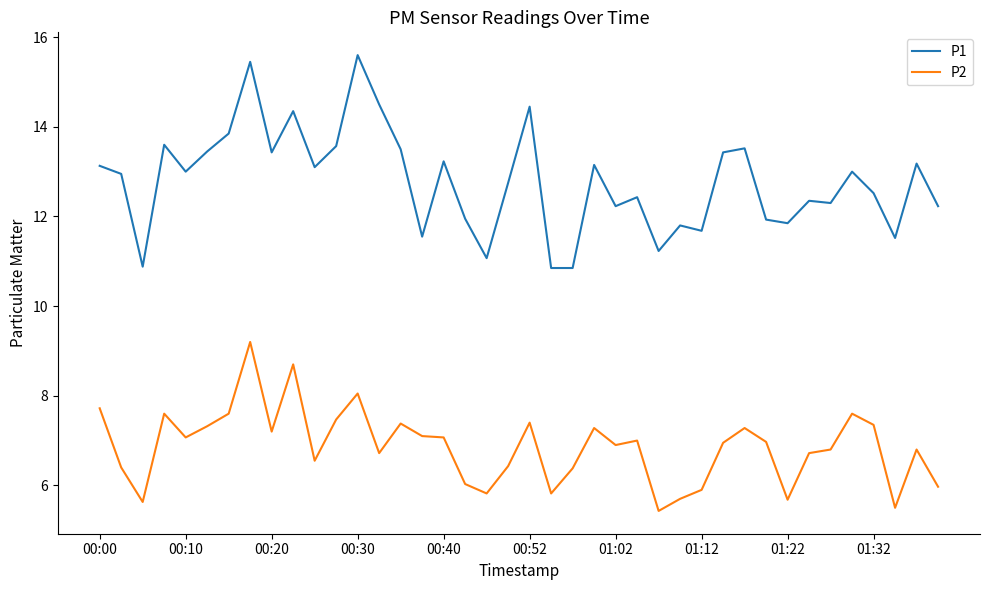

At how many categories does at least one series exceed 11?

37